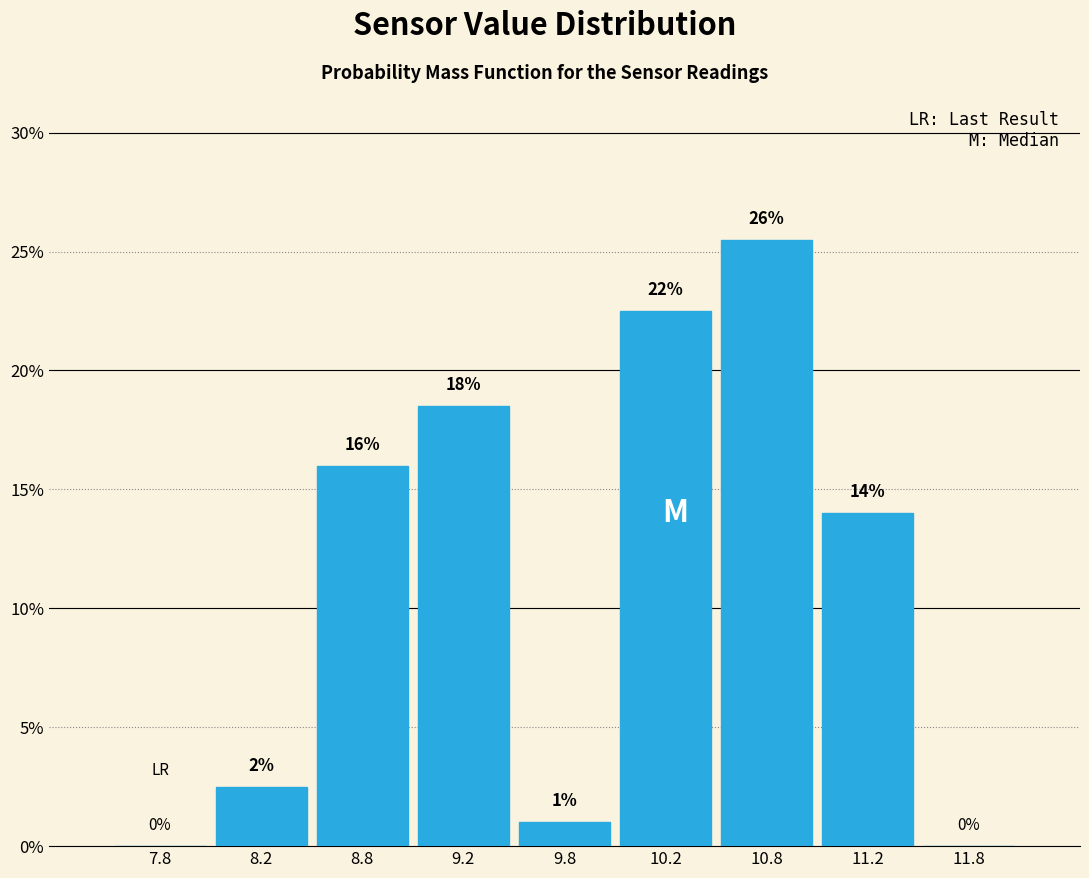

Which range on the x-axis has the tallest bar?

10.5 to 11.0